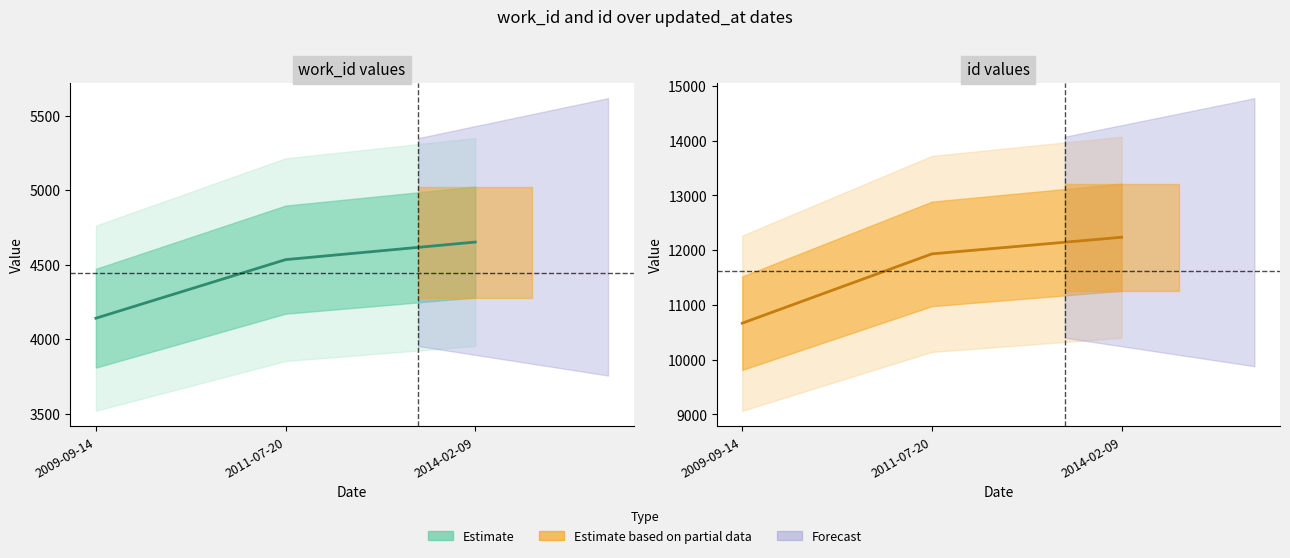

Reading right to left, transcribe all the data shown in this chart.

work_id: 2014-02-09=4652	2011-07-20=4534	2009-09-14=4141
id: 2014-02-09=12234	2011-07-20=11930	2009-09-14=10665